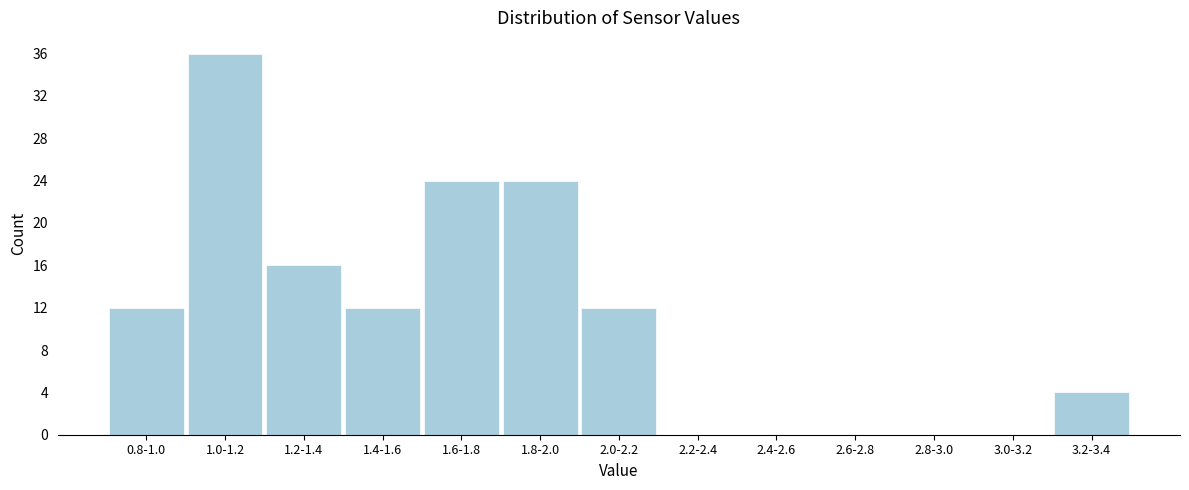

Reading left to right, what are all the values shown in this chart?

0.8-1.0=12	1.0-1.2=36	1.2-1.4=16	1.4-1.6=12	1.6-1.8=24	1.8-2.0=24	2.0-2.2=12	2.2-2.4=0	2.4-2.6=0	2.6-2.8=0	2.8-3.0=0	3.0-3.2=0	3.2-3.4=4